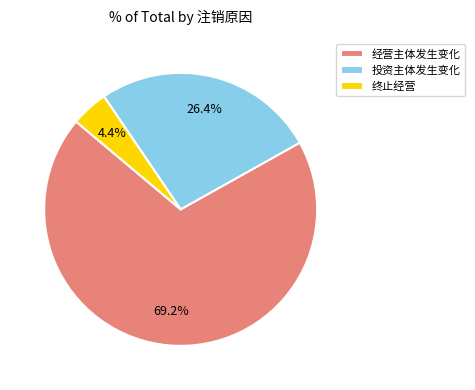

Which slice represents more than half of the pie?

经营主体发生变化